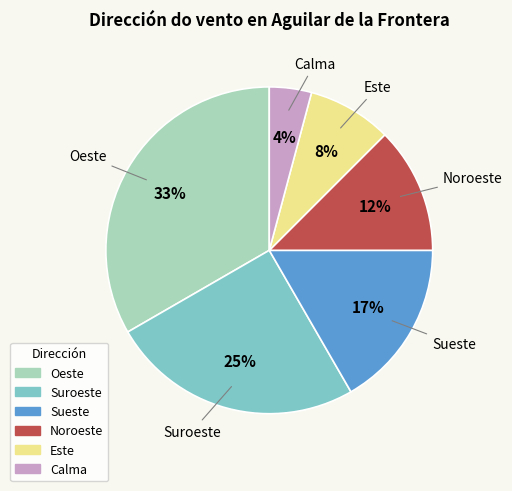

Is it true that Noroeste is 1% of the pie?

False